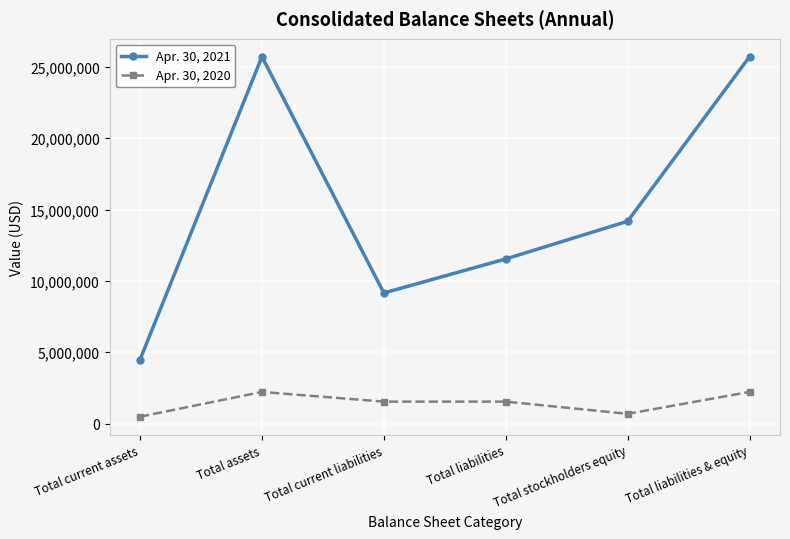

How many interior local peaks does the Apr. 30, 2021 series have?

1